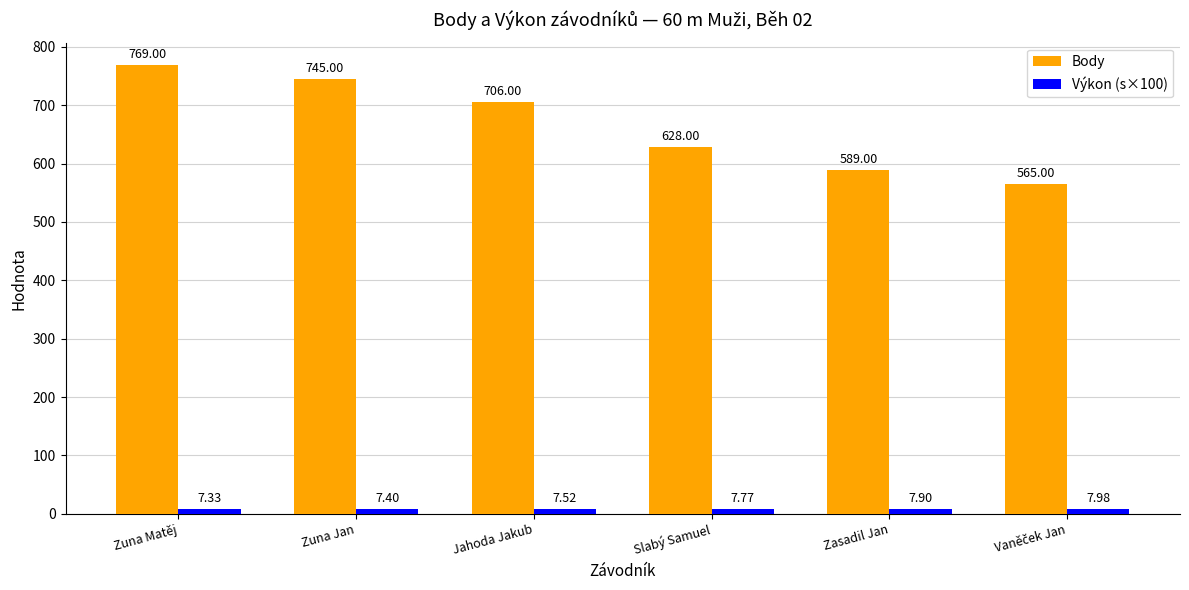

What is the total value across all series at Zuna Matěj?

776.3